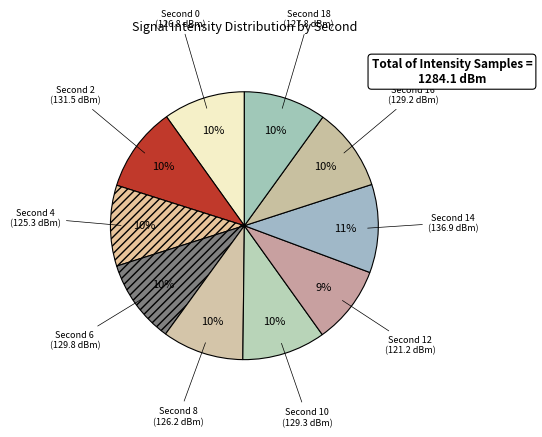

Does any single category account for the majority?

No